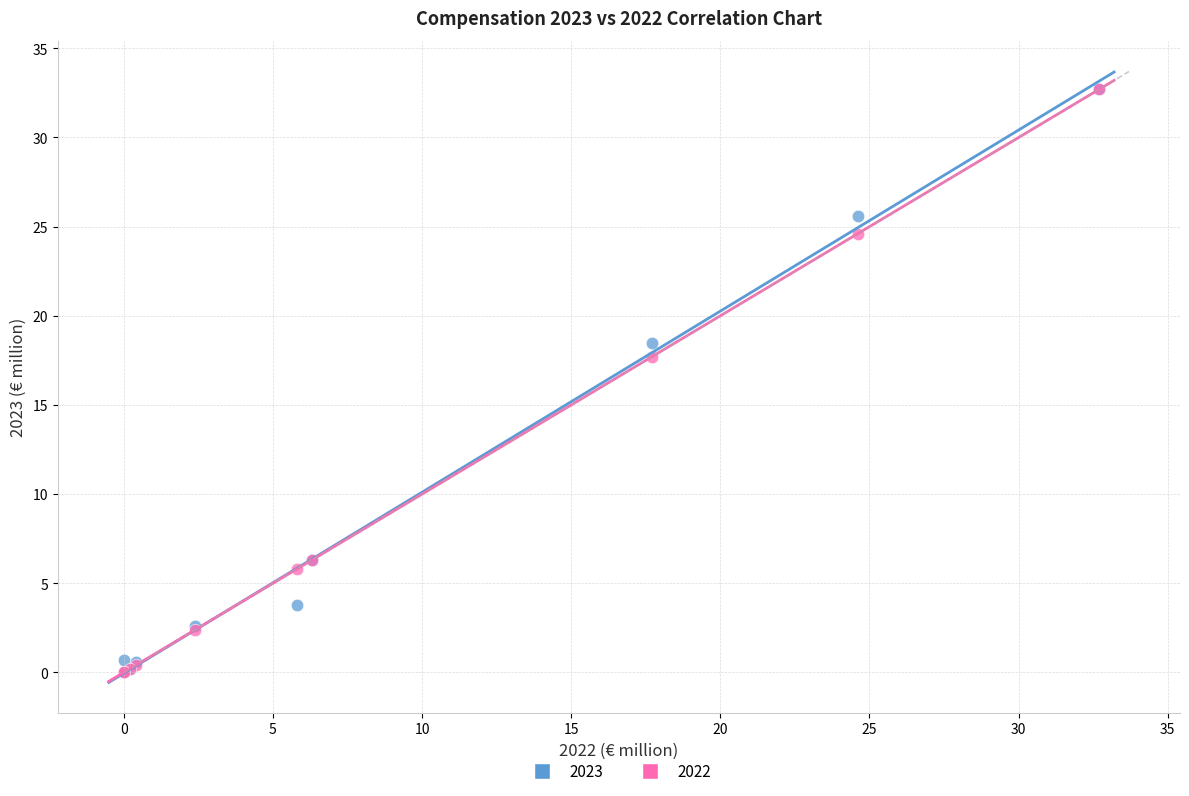

Across all series, what Y value is closest to 16?

17.7